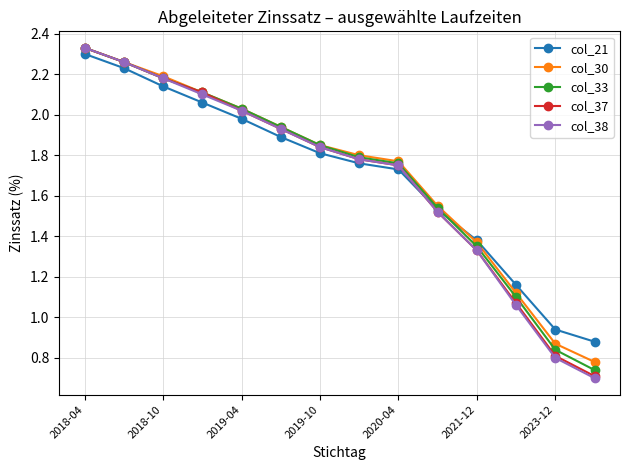

Which series has the largest range (max minus min)?

col_38